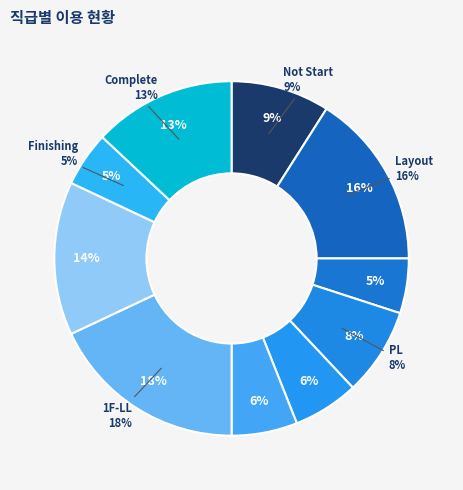

Does Layout account for over 50% of the chart?

No